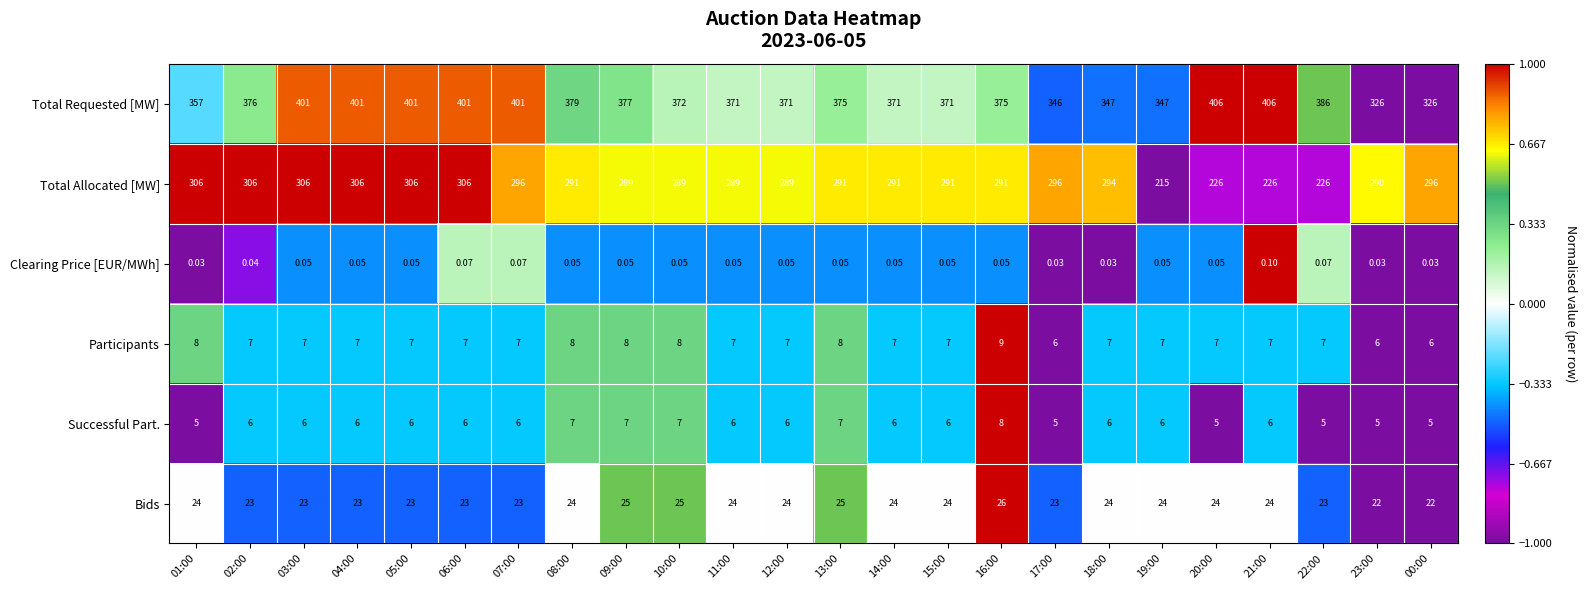

Count the number of categories in the chart.

24